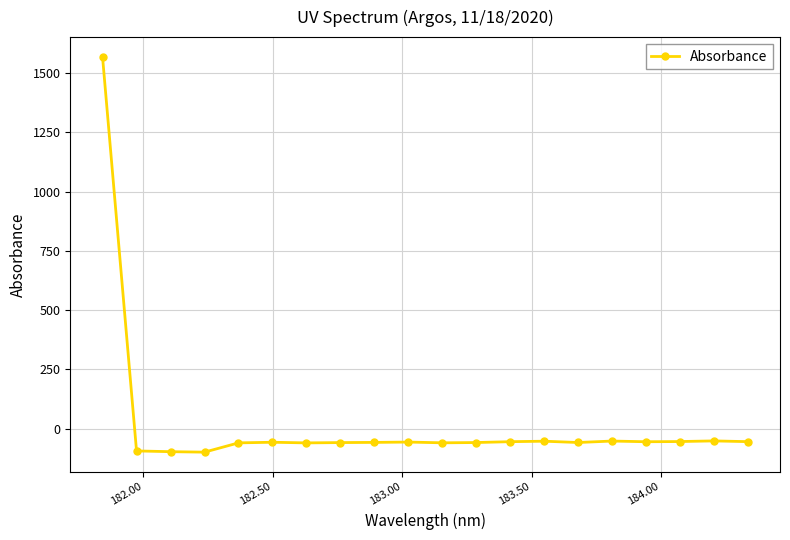

True or false: the data has more than 1 interior local peaks.

True